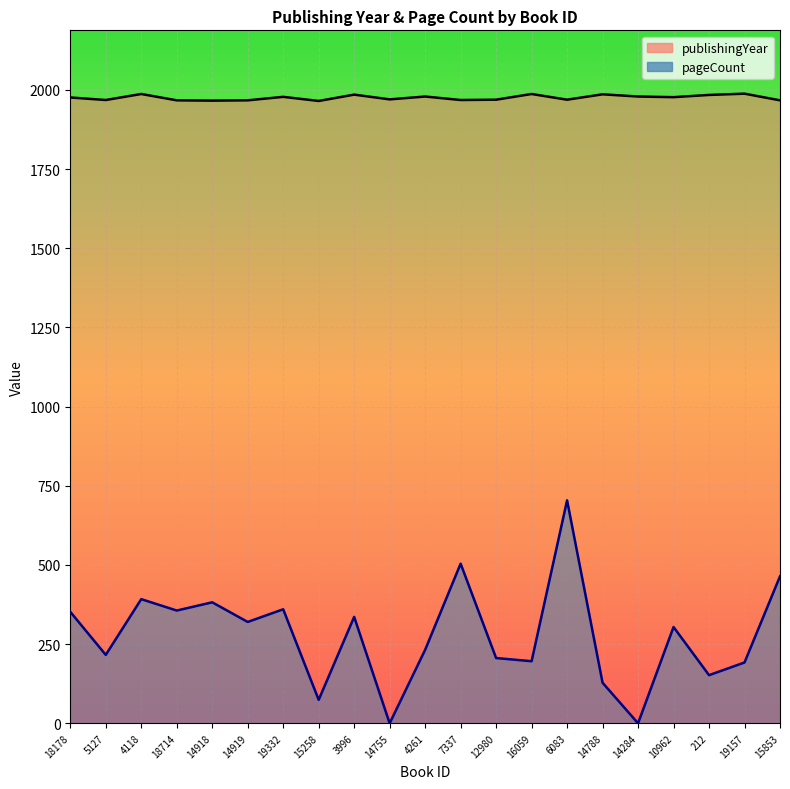

In pageCount, how many points are lower than both neighbors (excluding endpoints)?

8